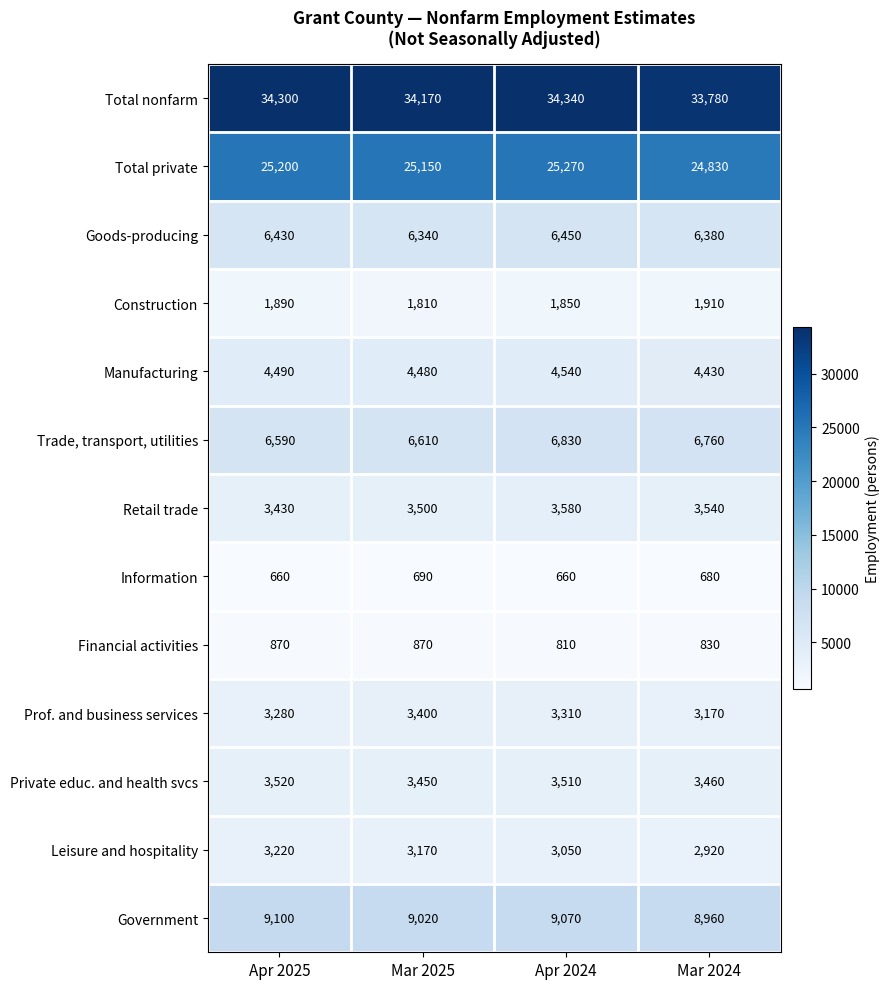

What is the spread (max minus min) of values at Mar 2024?

33100